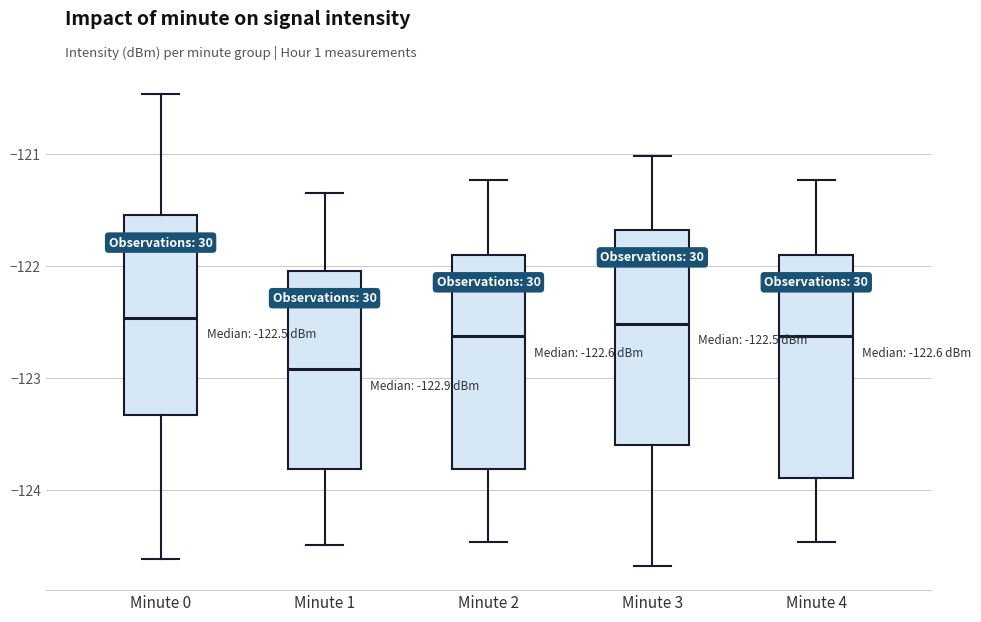

Which box has the lowest median line?

Minute 1